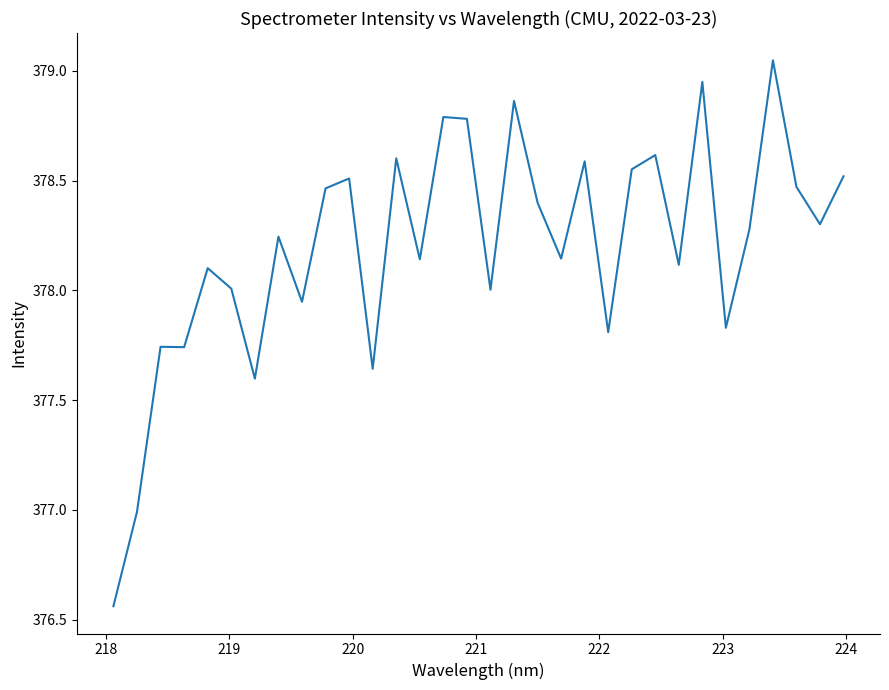

What is the difference between the maximum and minimum values?

2.5